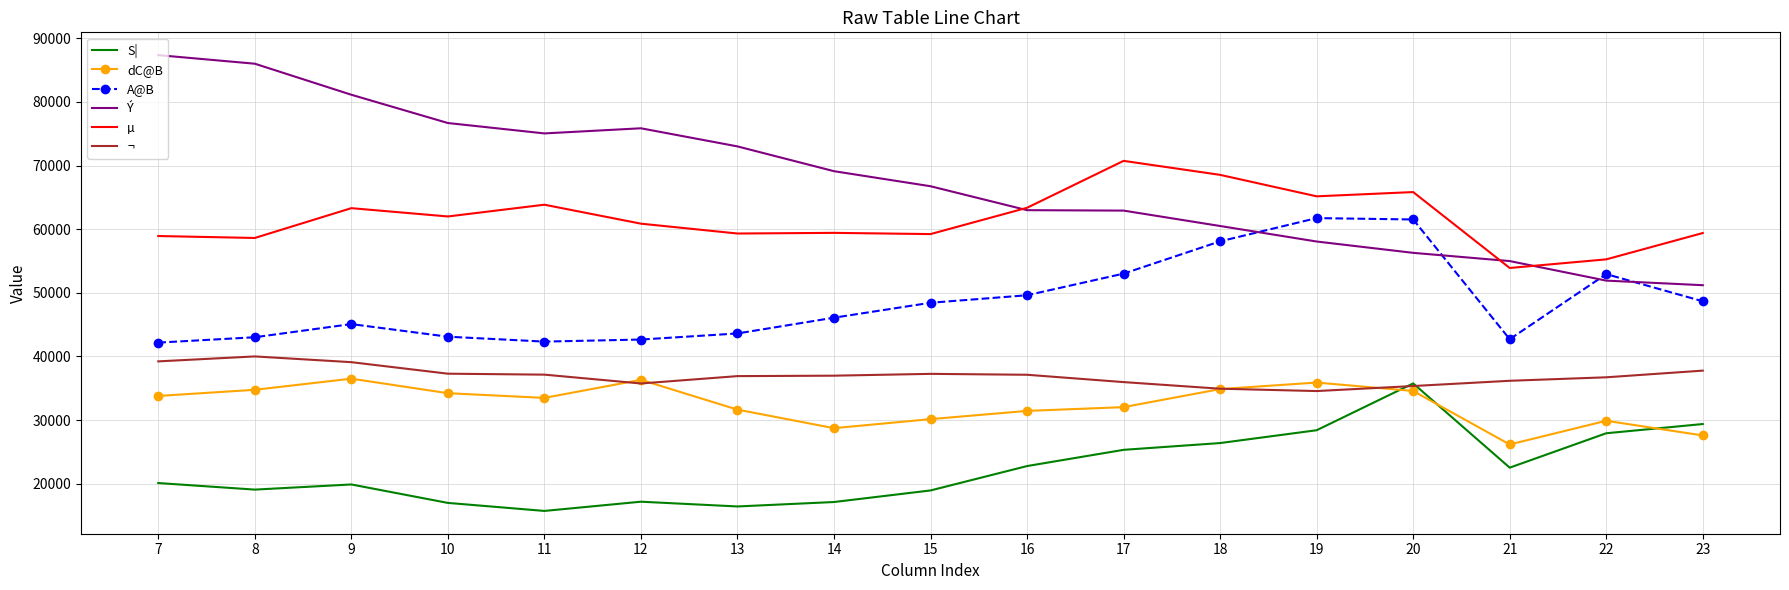

At which category does ¬ reach its first local peak?

8